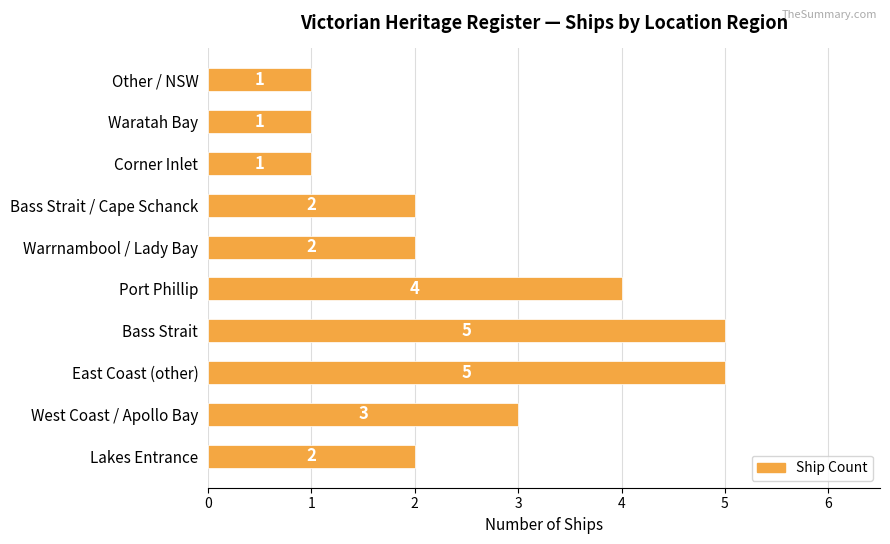

Is it true that the value at Waratah Bay is 0?

False